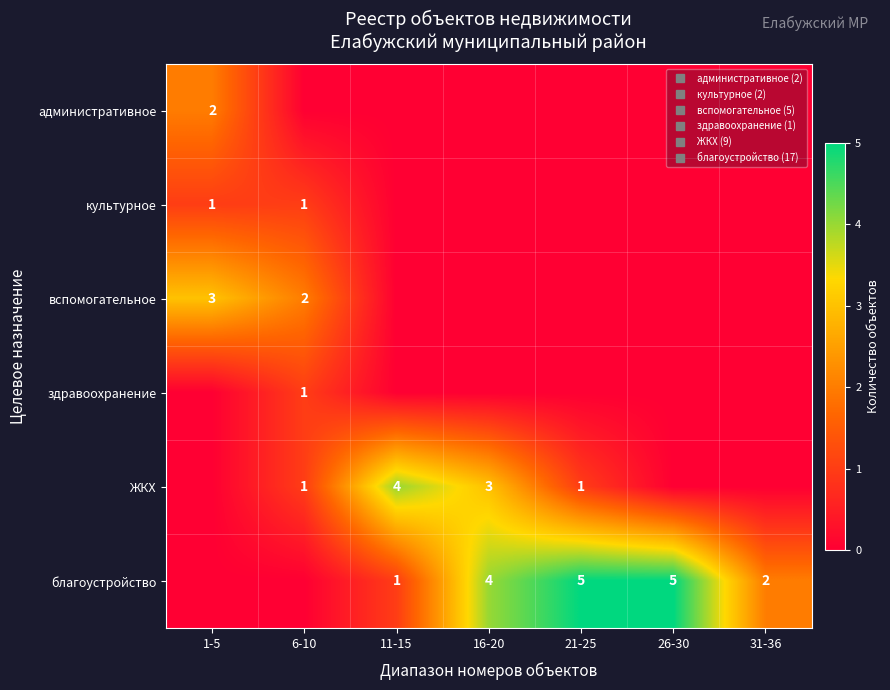

The благоустройство series shows 1 at 11-15. True or false?

True